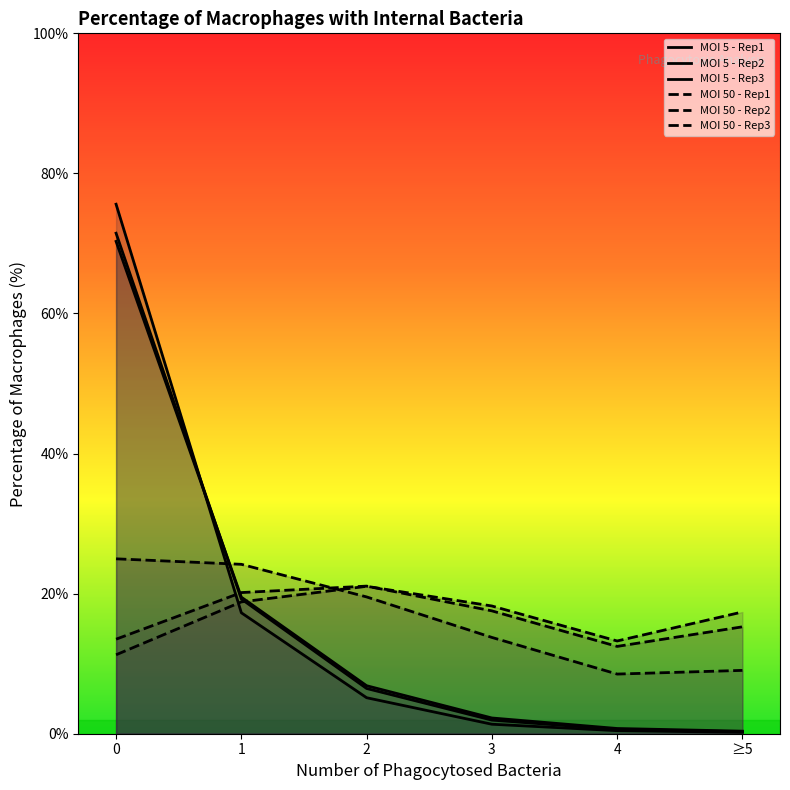

Between ≥5 and 1, which is larger?

1